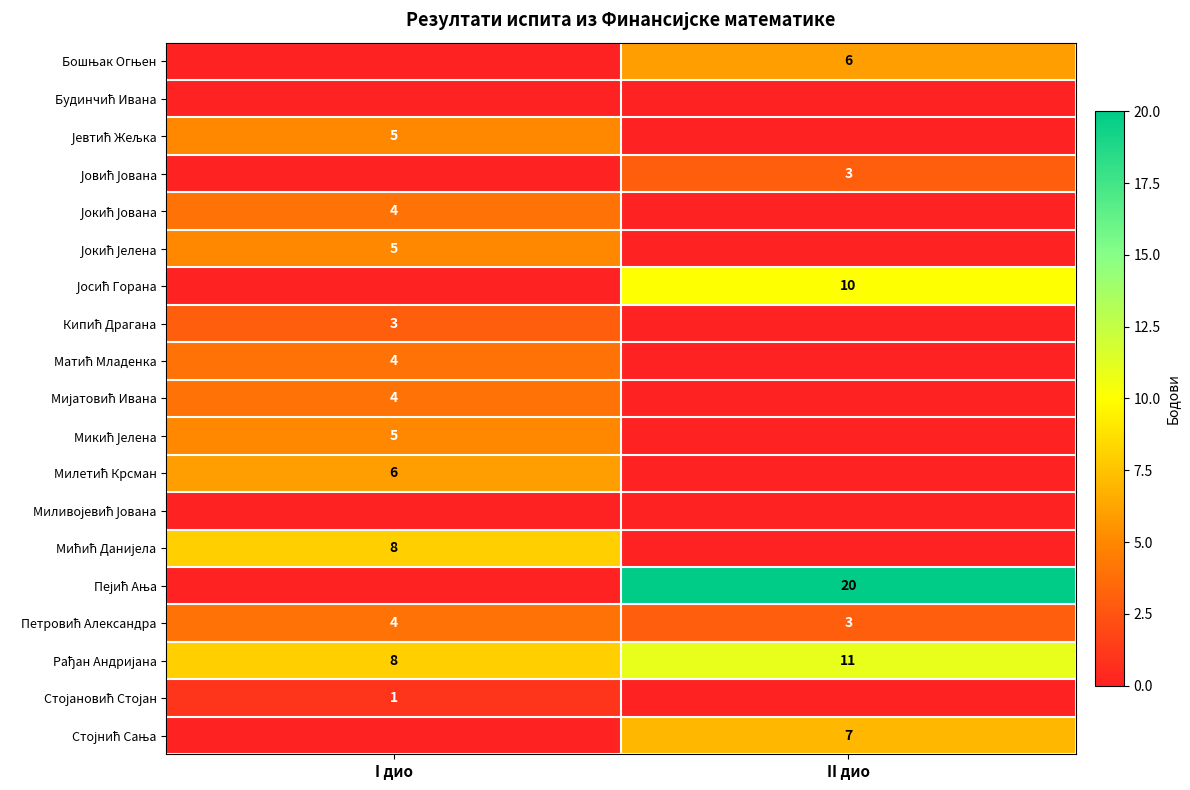

At how many categories does at least one series exceed 15?

1